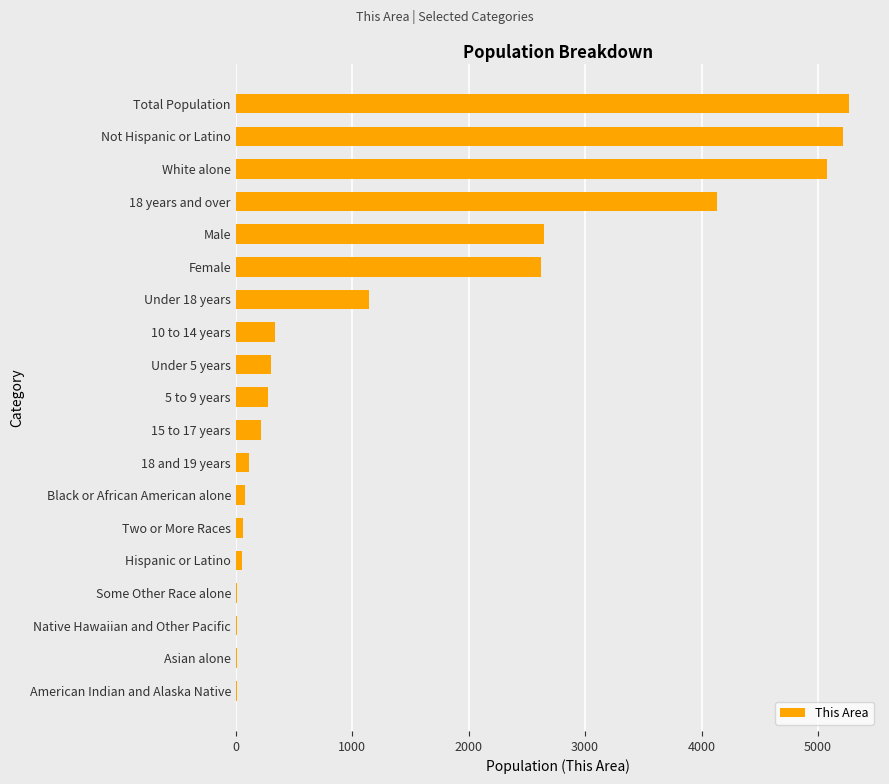

What is the maximum value shown in the chart?

5269